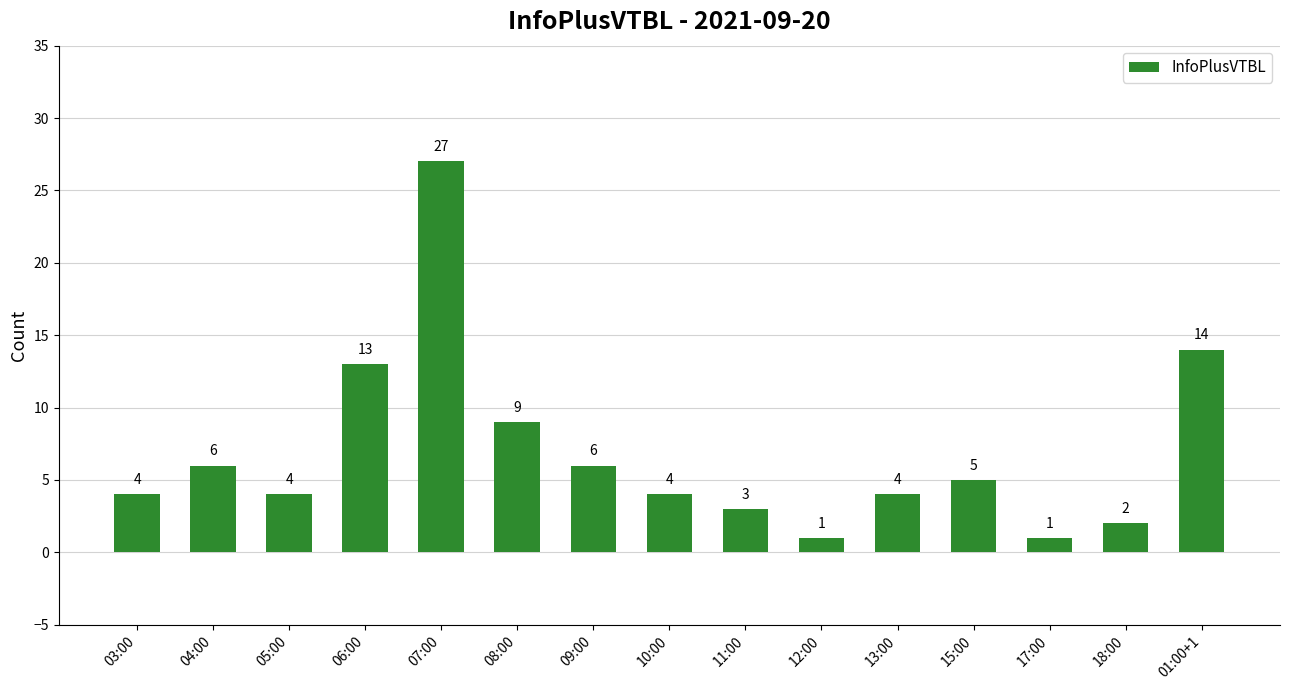

True or false: the data shows 13 at 06:00.

True